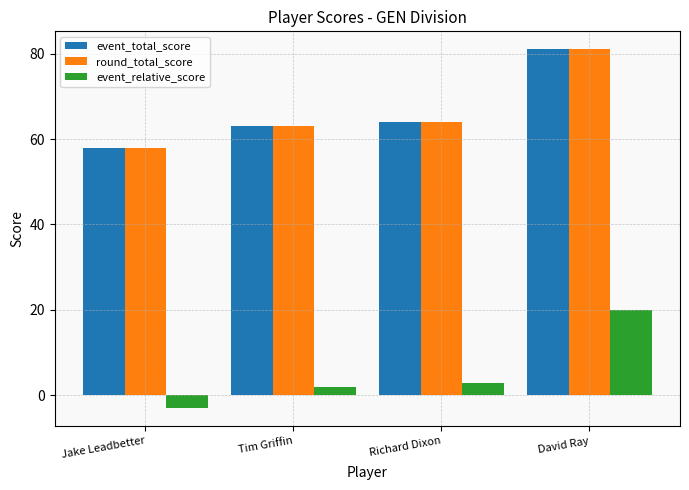

How many series are shown in this chart?

3